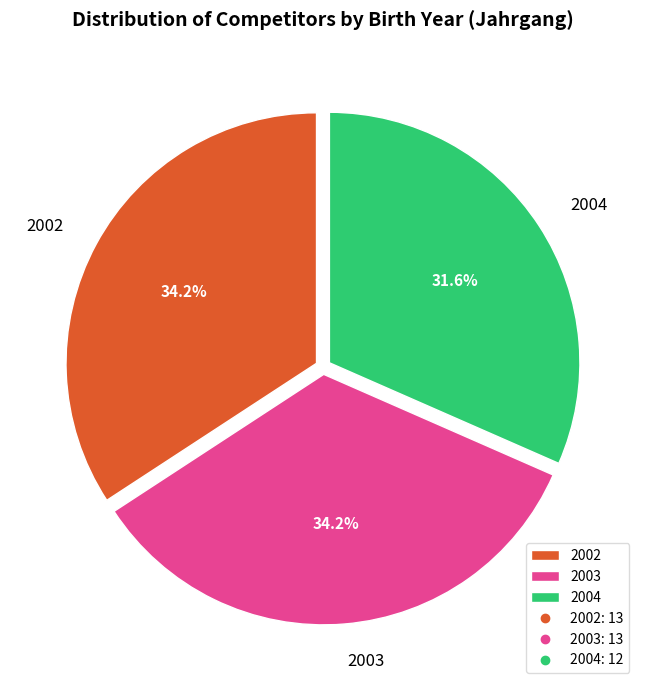

Between 2002 and 2004, which is larger?

2002